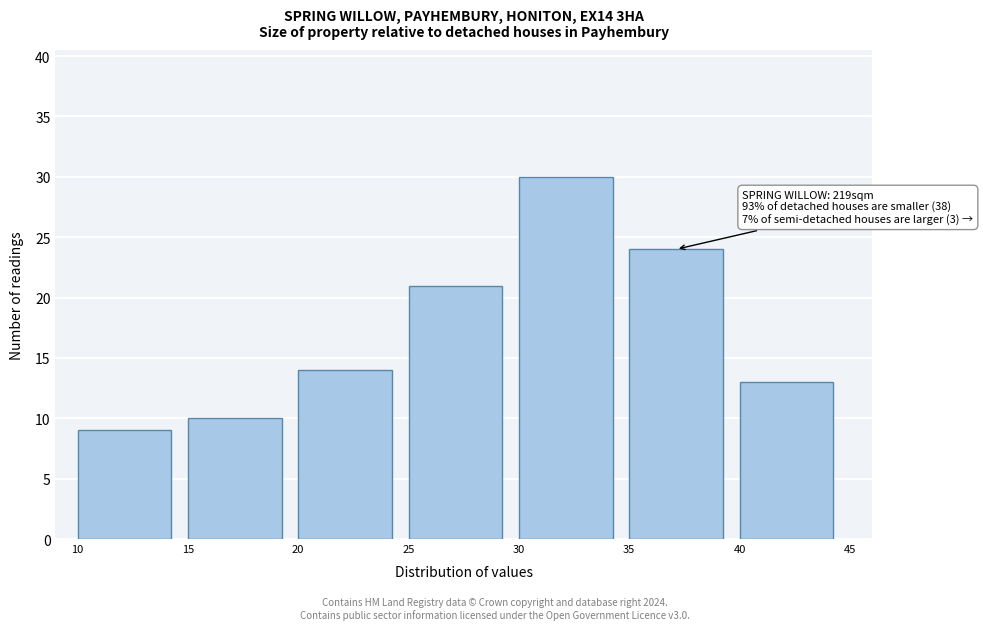

Over which range of the x-axis is the bar tallest?

30 to 35